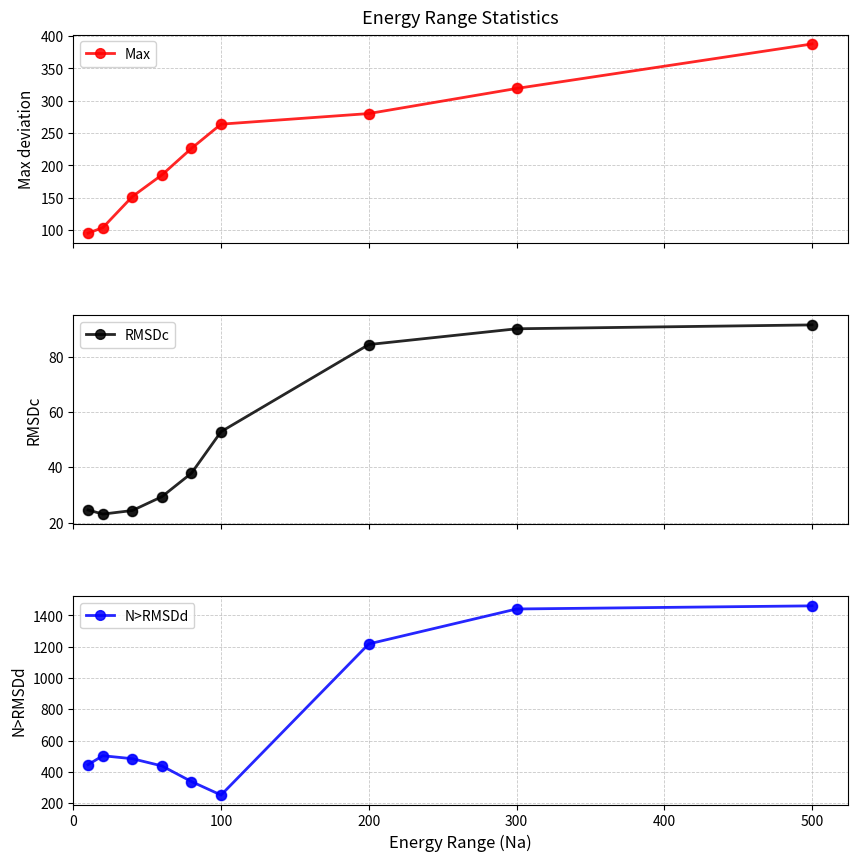

True or false: Max has more than 0 interior local peaks.

False